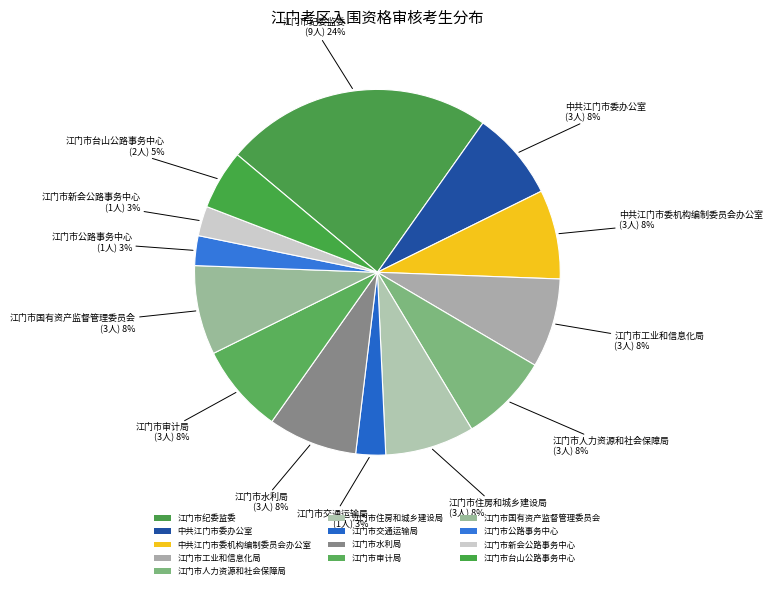

The 江门市住房和城乡建设局 slice represents 8% of the pie. True or false?

True